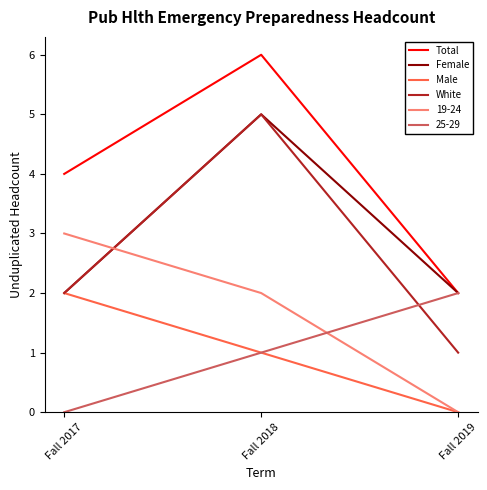

What is the average value of the Male series?

1